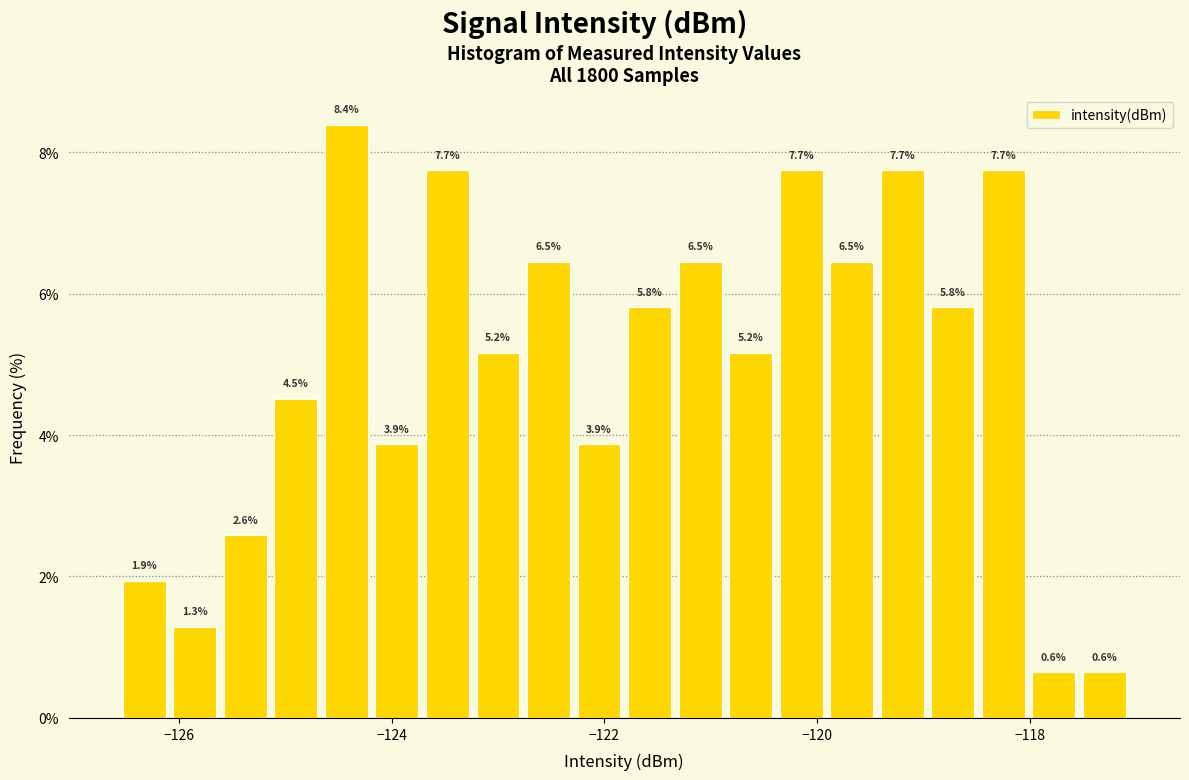

Around what value on the x-axis is the tallest bar? Give the approximate position of its centre, as read against the axis.

-124.4